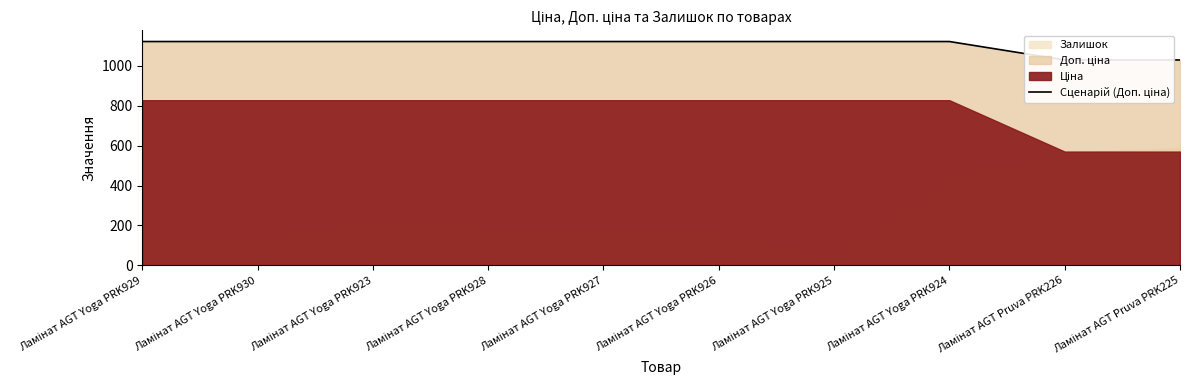

Which label corresponds to the largest value in the chart?

Ламінат AGT Yoga PRK929